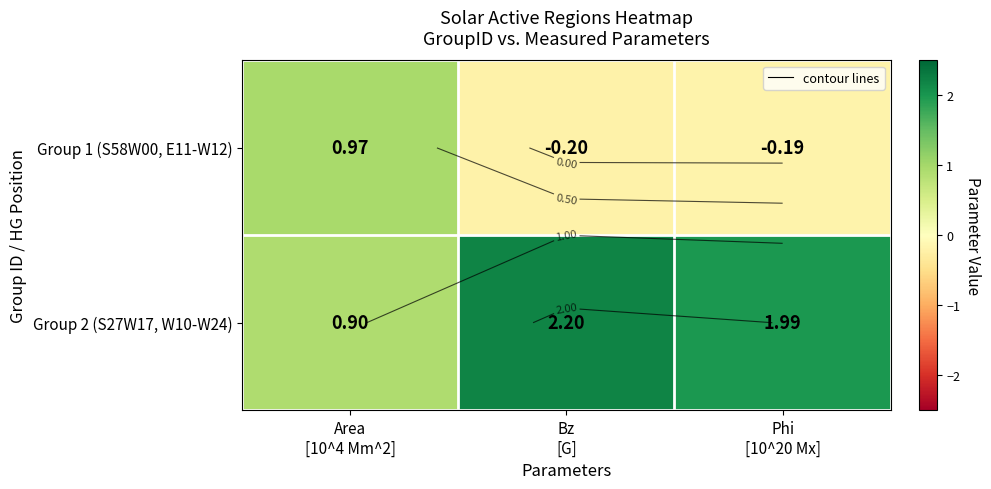

True or false: Group 2 (S27W17, W10-W24) has a value of 0.9 at Area [10^4 Mm^2].

True